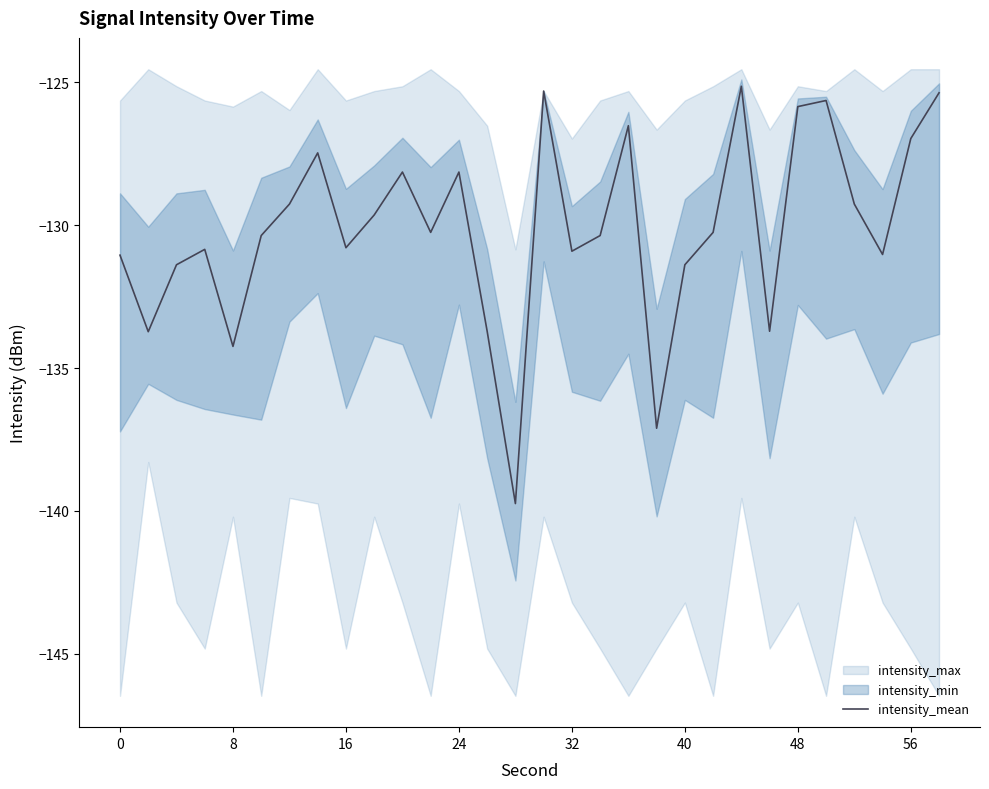

The value of intensity_mean at 48 is -125.9. True or false?

True